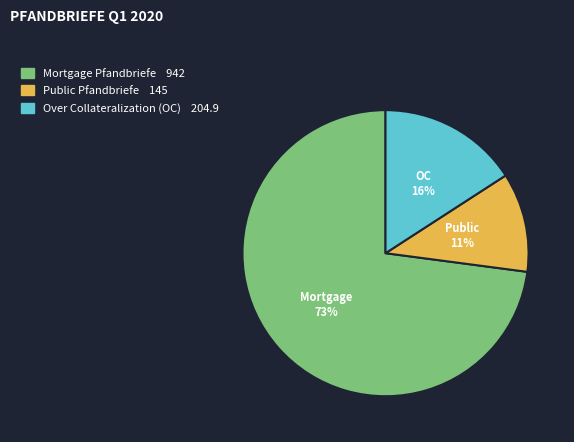

What is the largest slice in the pie chart?

Mortgage Pfandbriefe